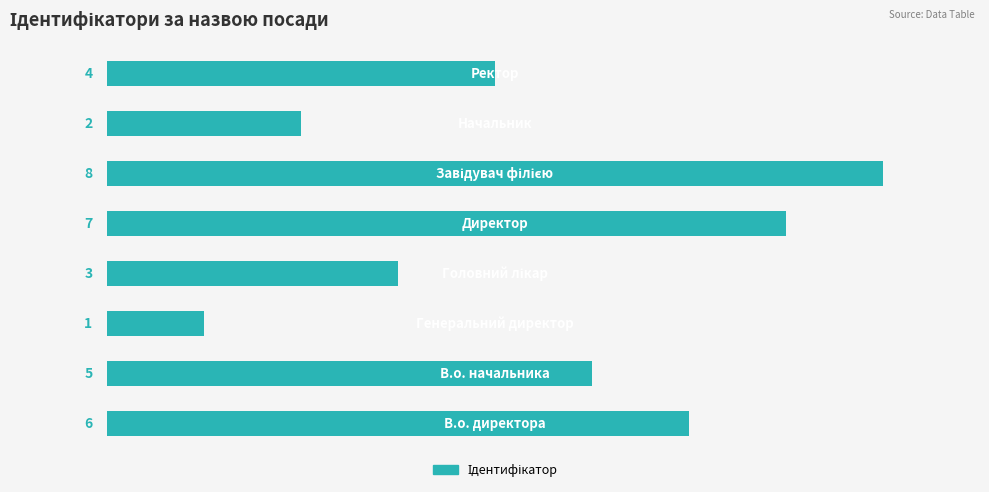

What is the maximum value shown in the chart?

8